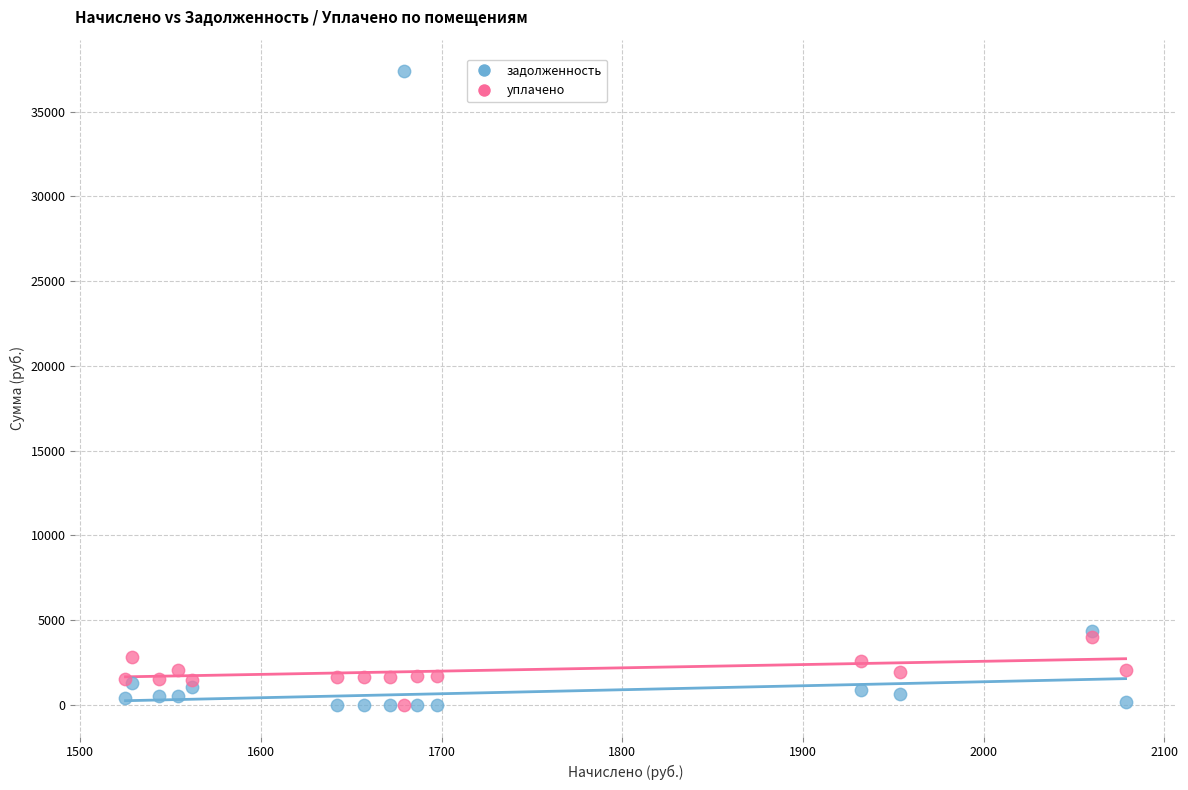

Which series contains the highest Y value?

задолженность